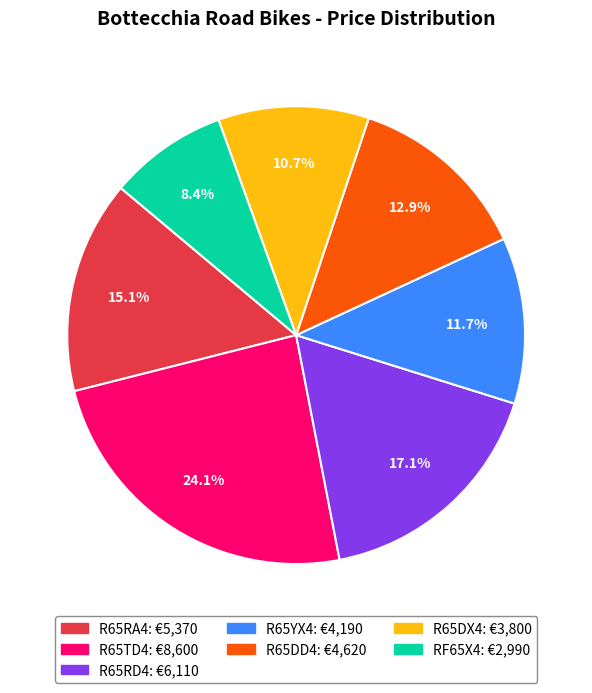

Is there a majority slice in this chart?

No